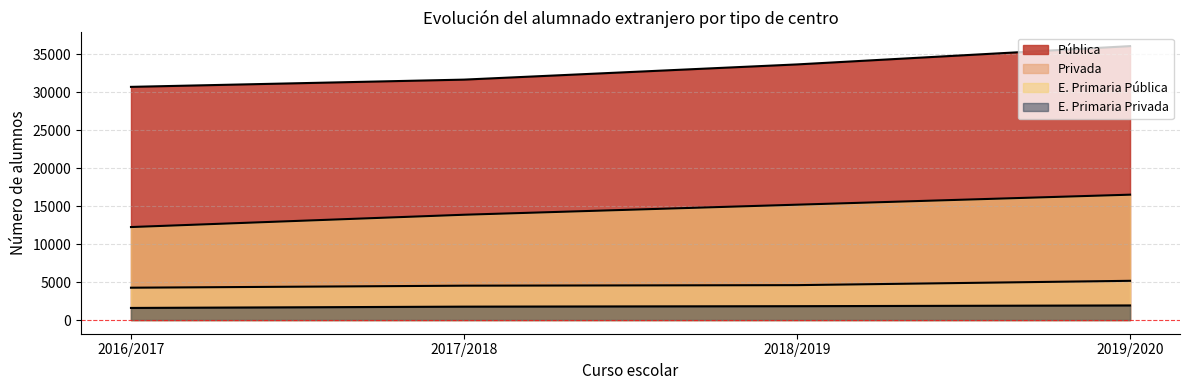

True or false: E. Primaria Privada has a value of 1761 at 2017/2018.

True